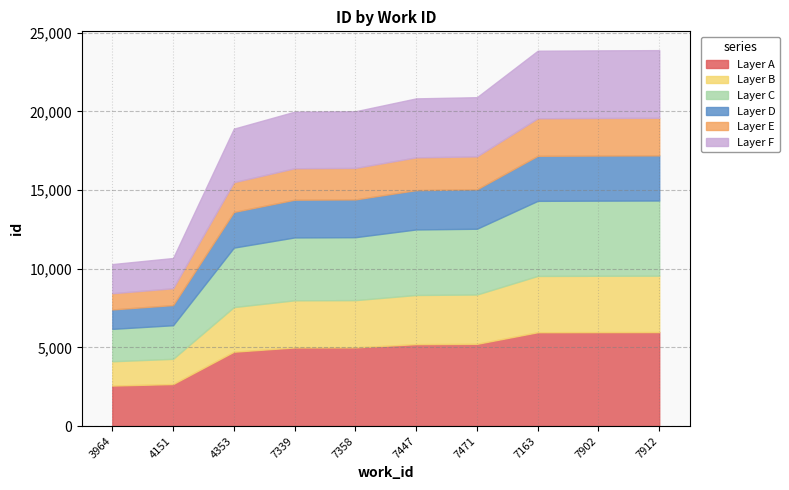

What is the label of the 8th point from the left?

7163